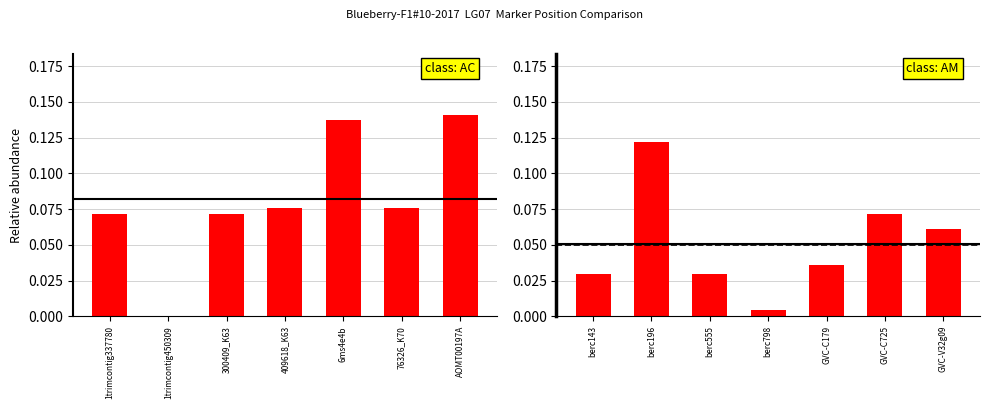

What is the approximate value at GVC-C725?

0.1